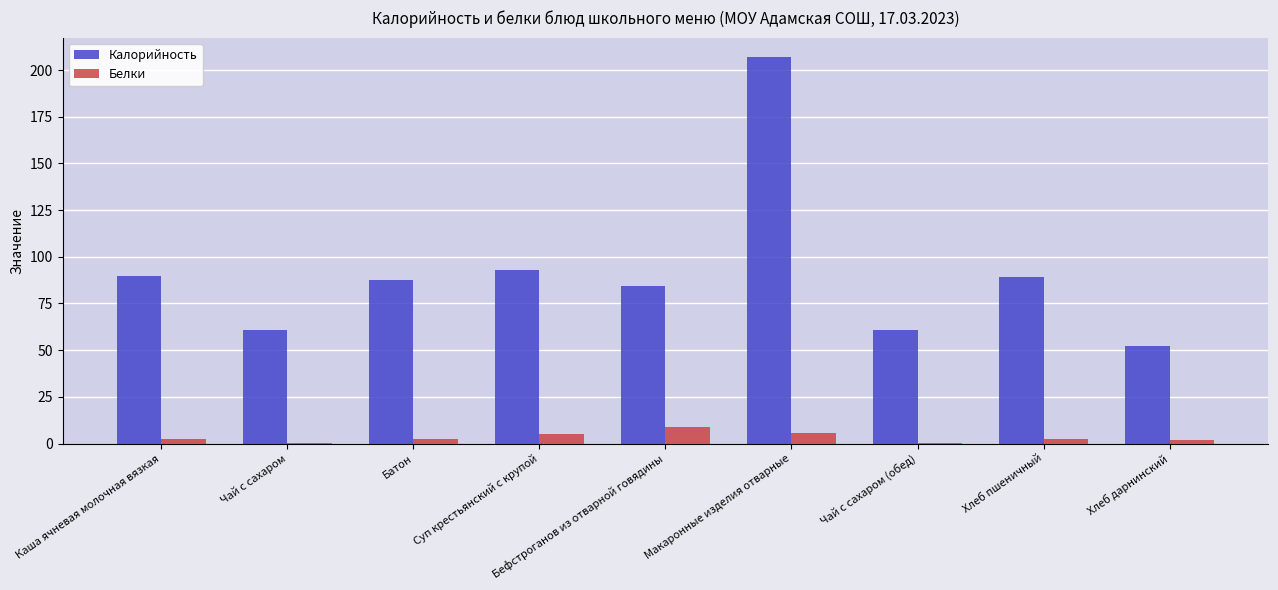

Is the value of Белки at Чай с сахаром (обед) greater than the value of Калорийность at Каша ячневая молочная вязкая?

No